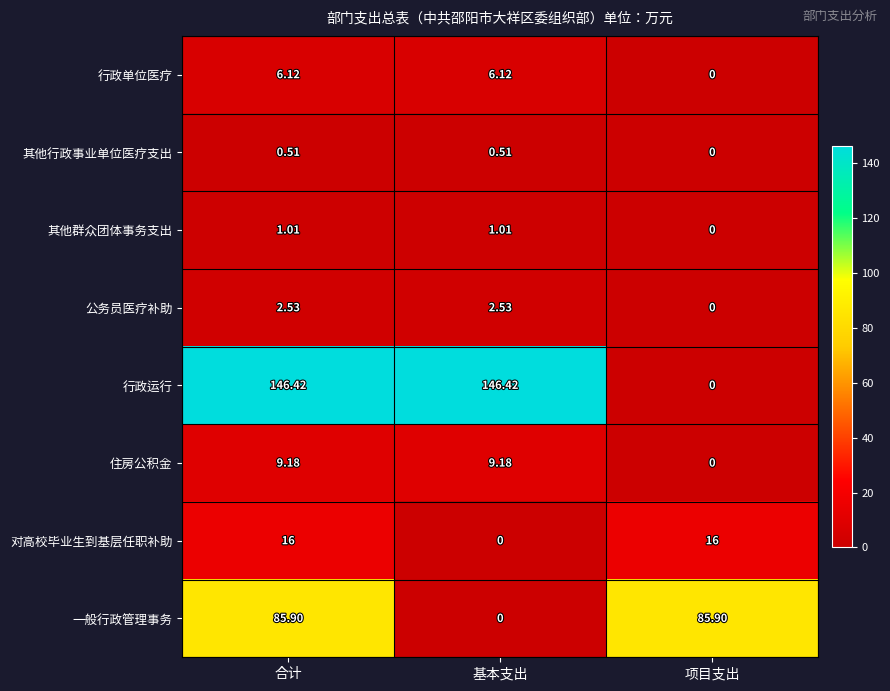

At which category is the sum across all series the highest?

合计